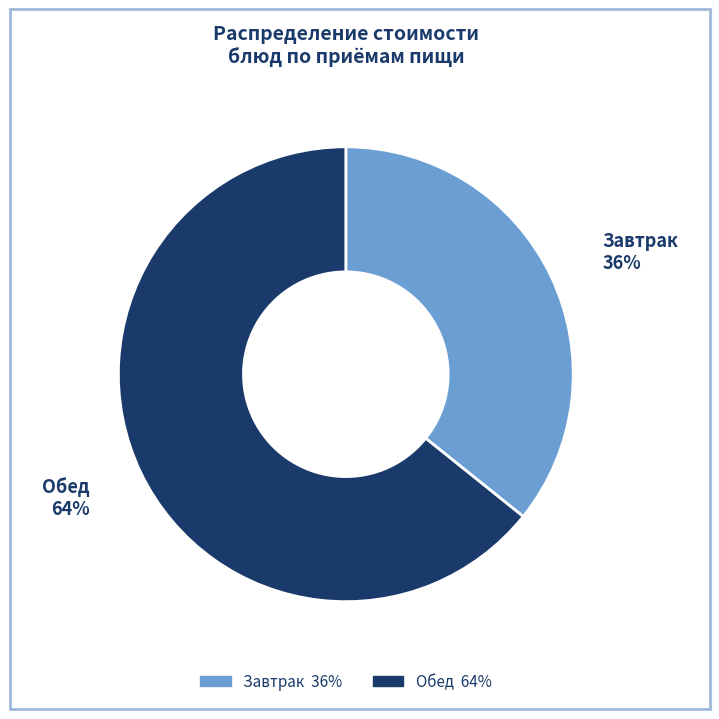

Is there a majority slice in this chart?

Yes